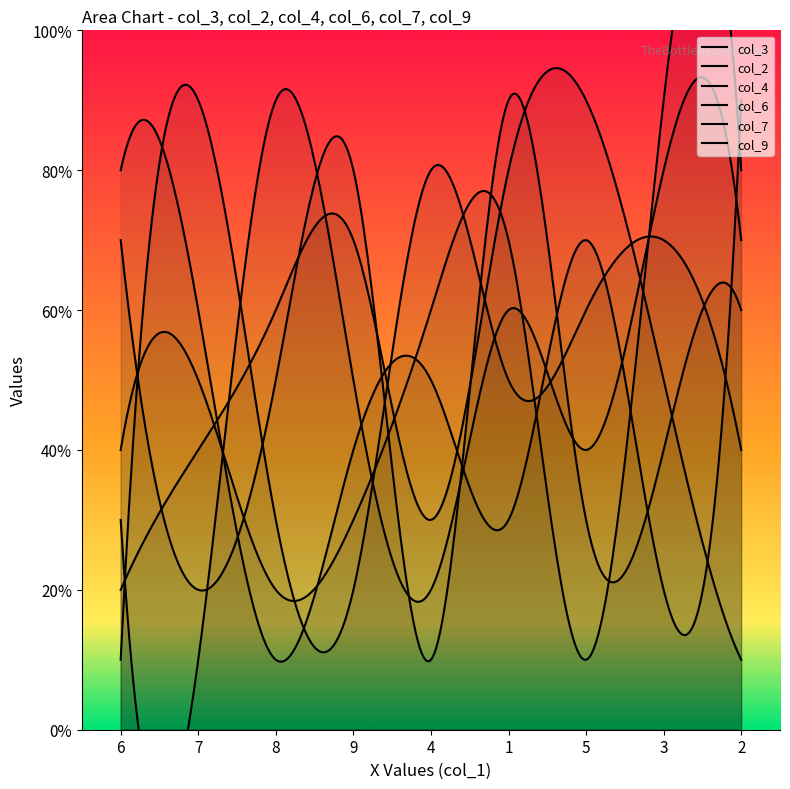

What is the sum of all col_6 values?

45